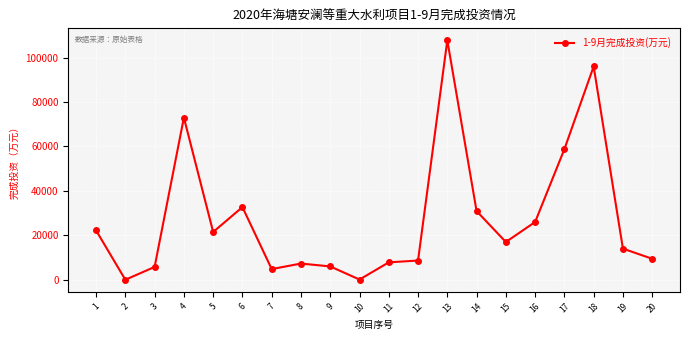

At which label does the data first exceed 17000?

1